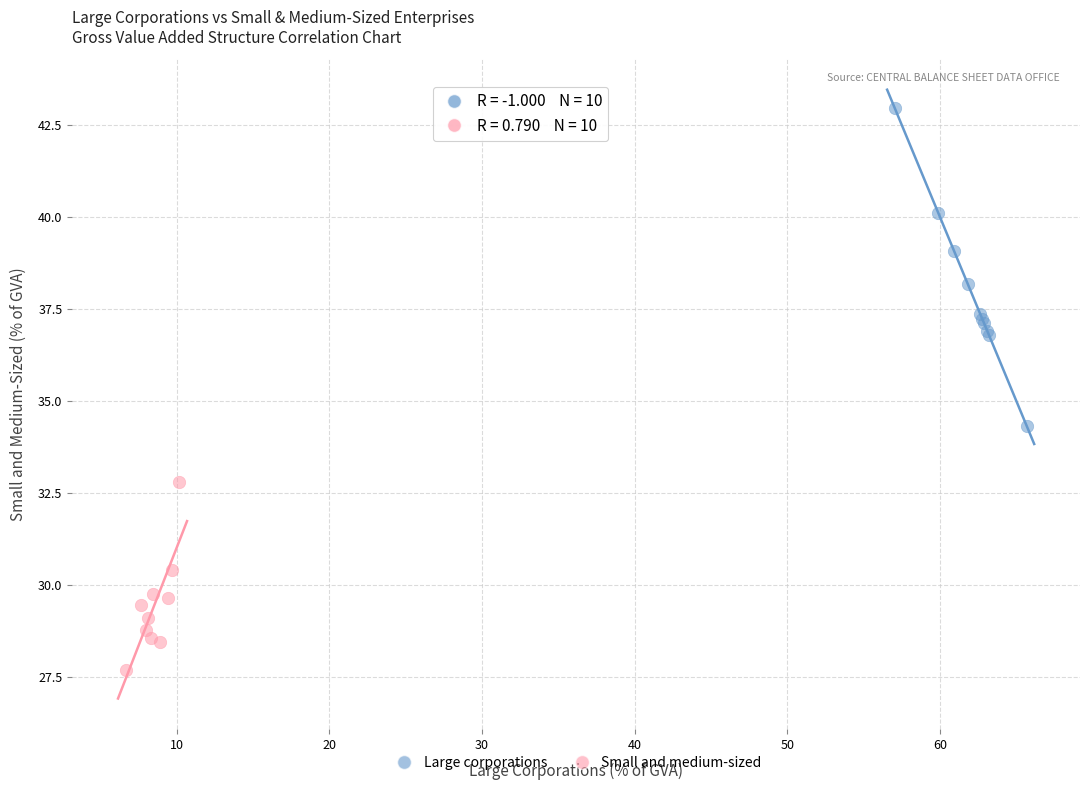

Which series reaches the minimum Y coordinate?

Small and medium-sized